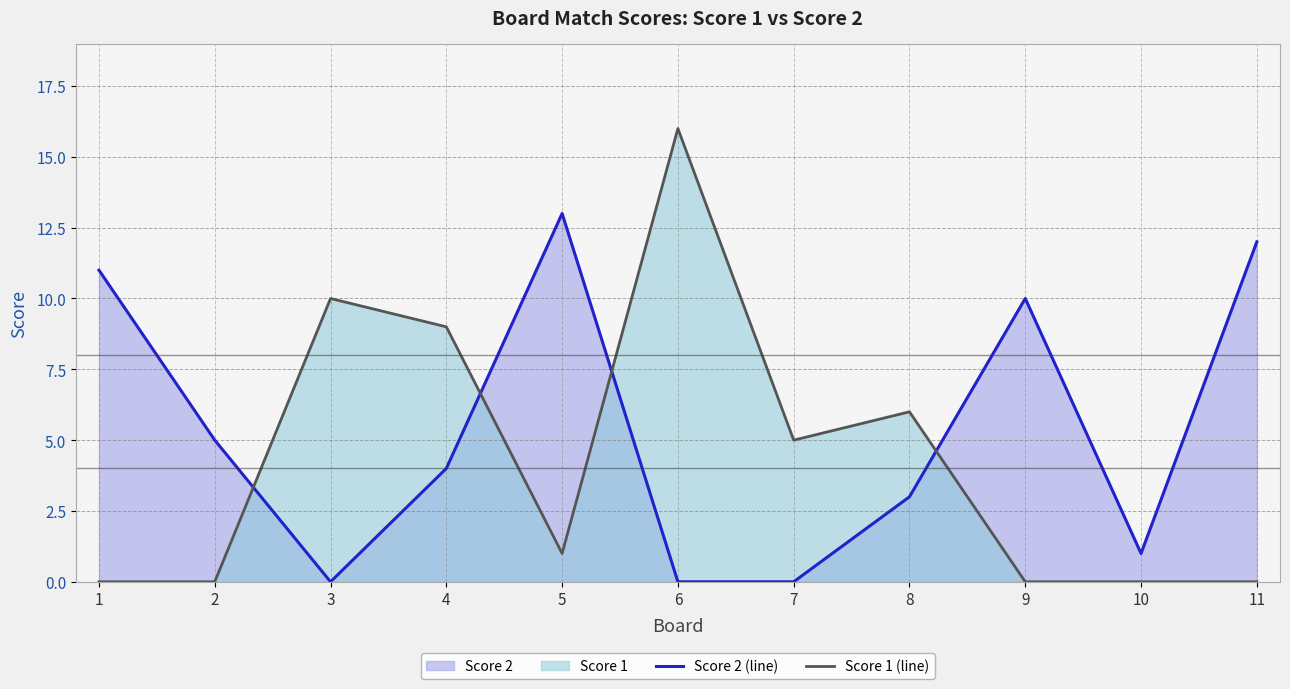

Which series has the largest total across all categories?

Score 2 (line)